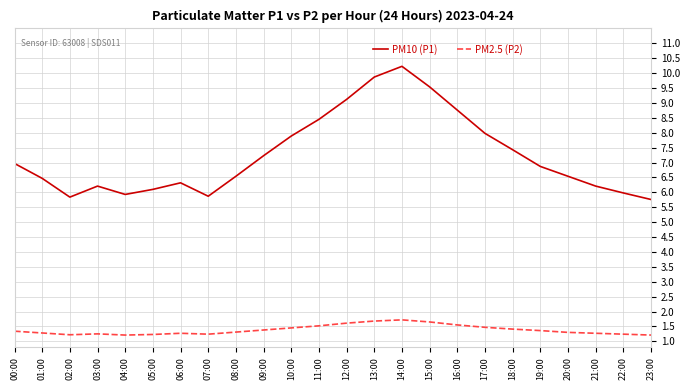

What position from the left is 10:00?

11